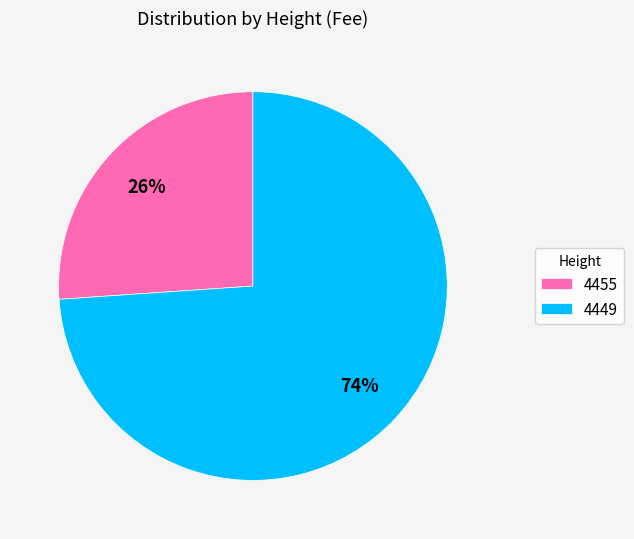

To the nearest percent, what is the average slice percentage?

50%